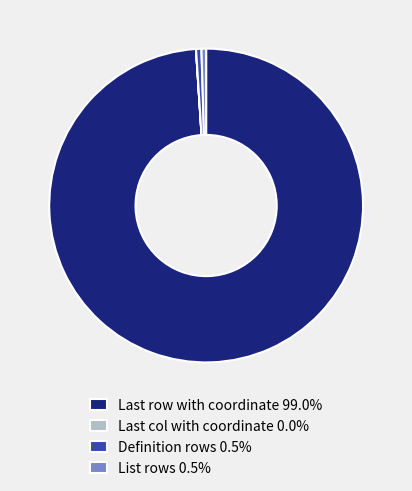

Is there any slice that represents more than half of the pie?

Yes